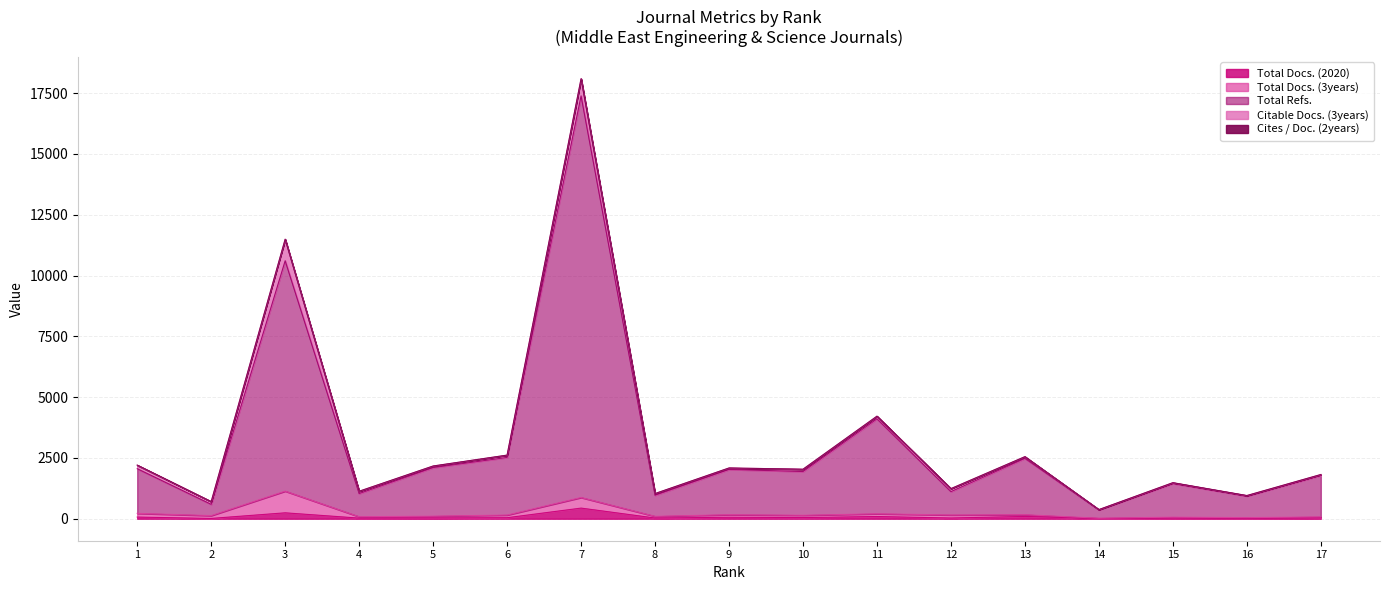

What is the total value across all series at 5?

2241